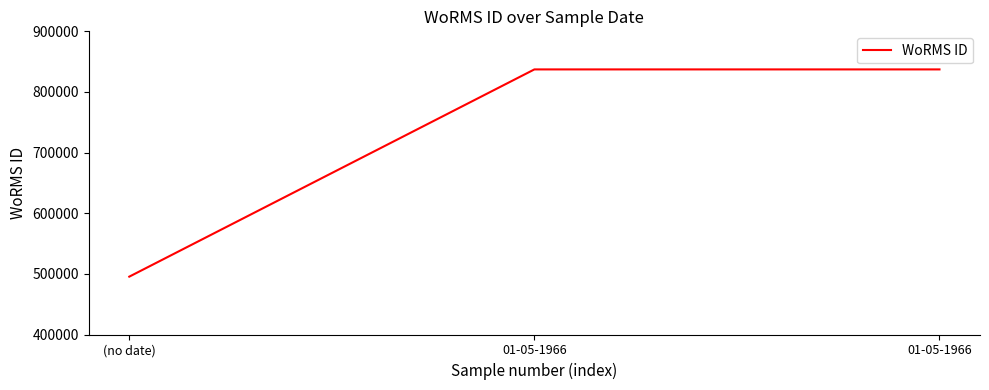

Does the chart display data point markers on the line(s)?

No